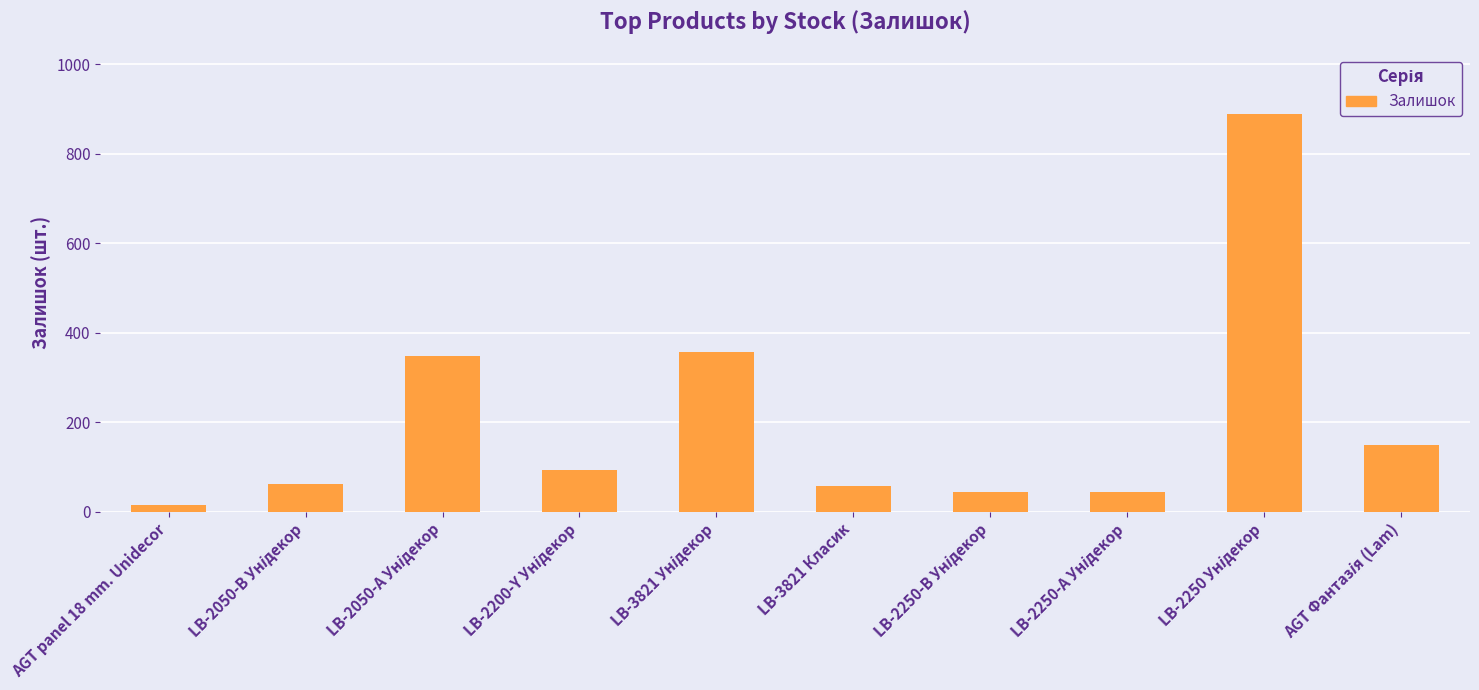

What is the label of the 10th bar from the right?

AGT panel 18 mm. Unidecor